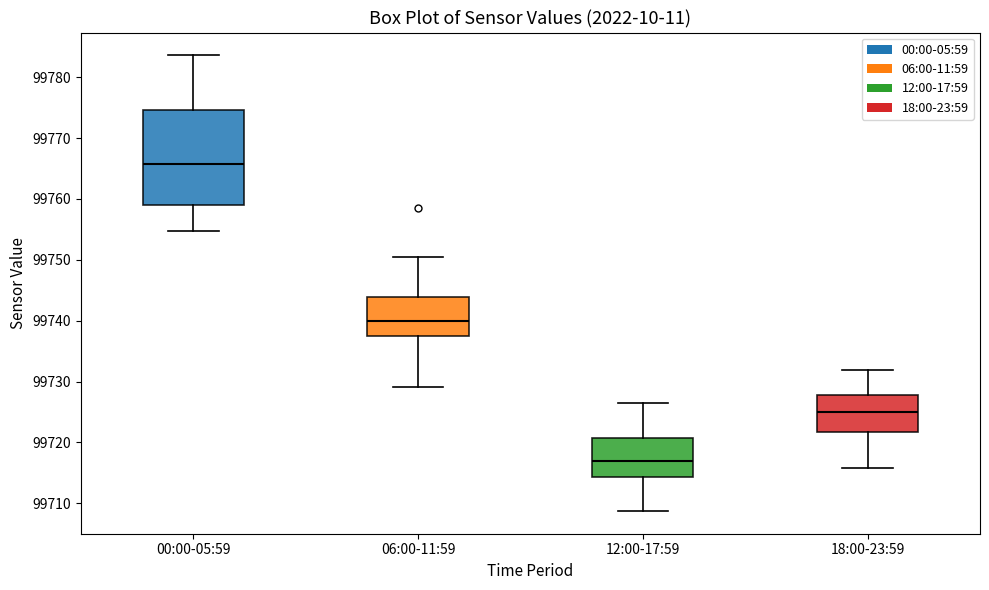

Reading left to right, read every box against the y-axis: the position of its median line, the range the box covers, and the ends of its whiskers. The values are not printed on the chart, so give them approximately, as read against the axis.

00:00-05:59: median 99766, box 99759 to 99775, whiskers 99755 to 99784
06:00-11:59: median 99740, box 99738 to 99744, whiskers 99729 to 99751
12:00-17:59: median 99717, box 99714 to 99721, whiskers 99709 to 99727
18:00-23:59: median 99725, box 99722 to 99728, whiskers 99716 to 99732